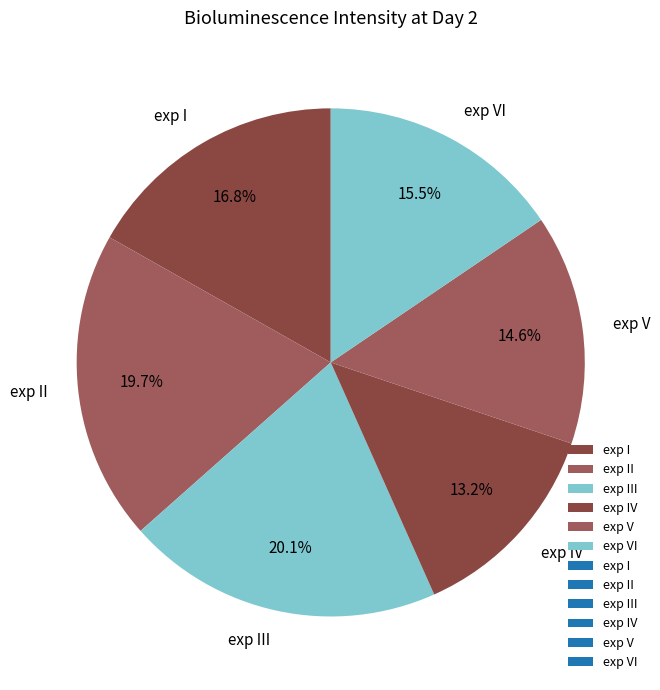

What percentage is NOT represented by exp II?

80.3%